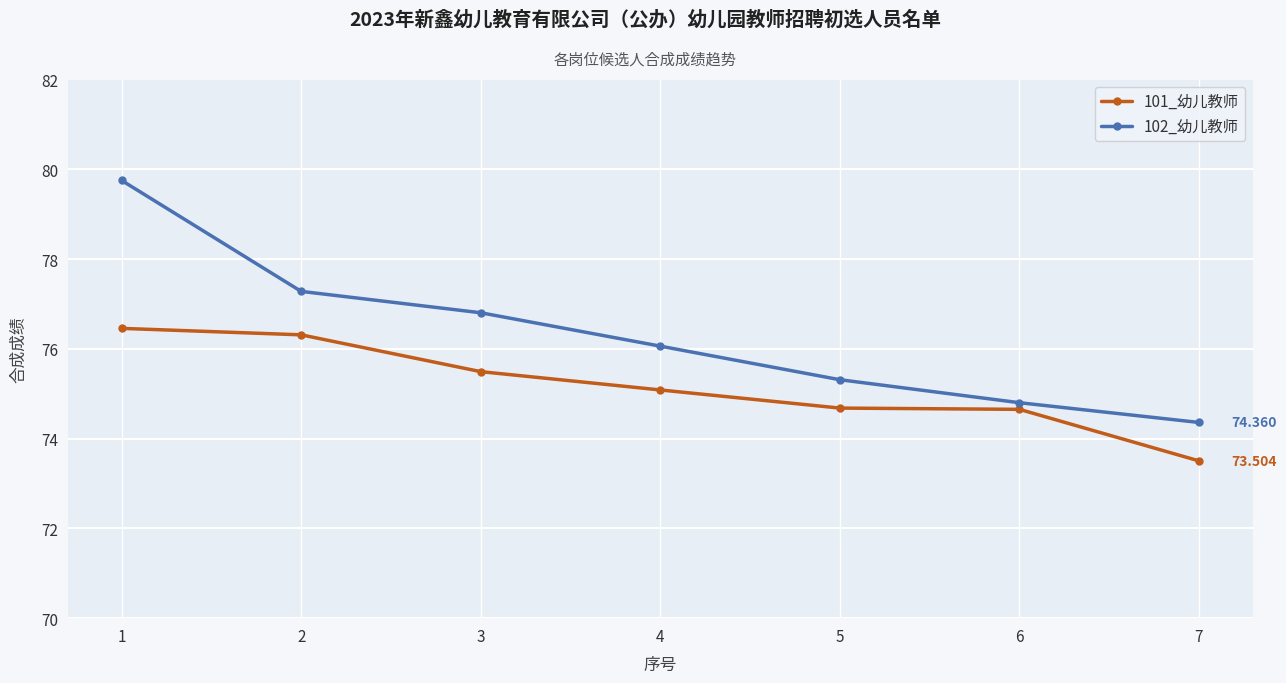

Is it true that 102_幼儿教师 equals 76.1 at 4?

True